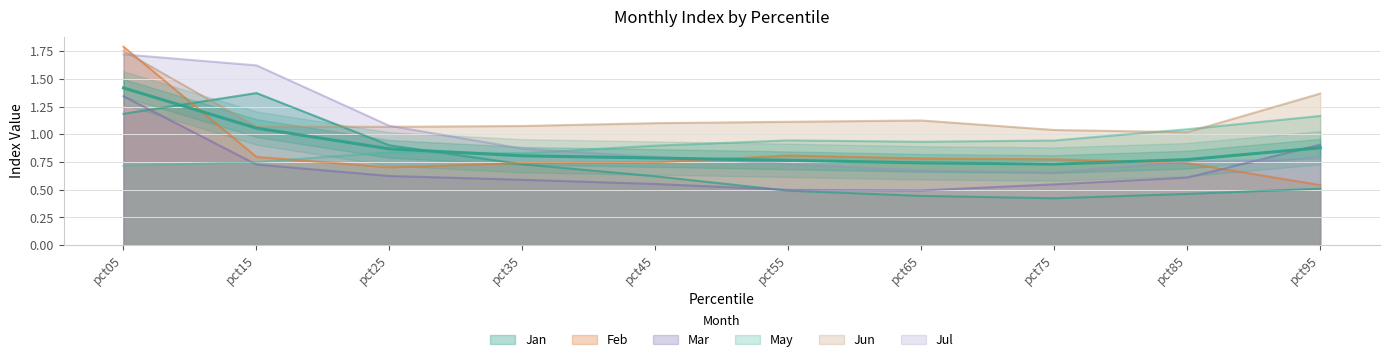

The value of Jul at pct95 is 1.4. True or false?

False